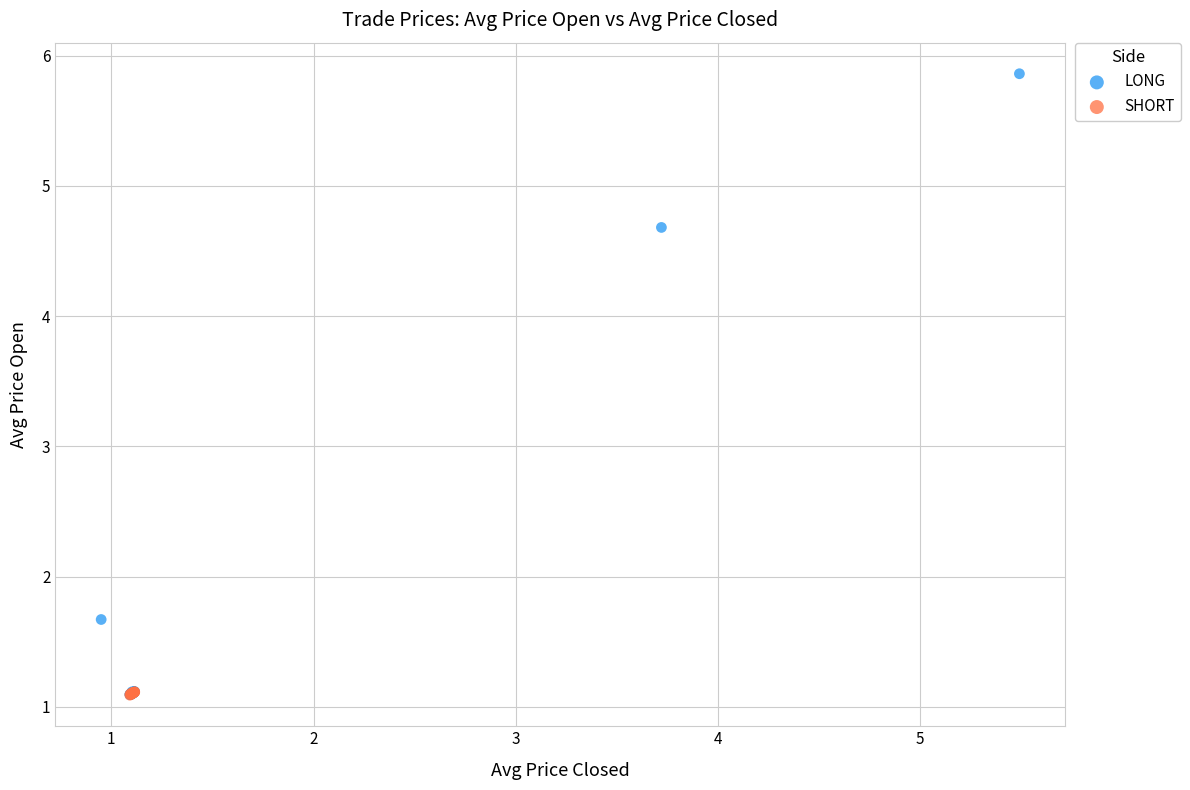

Which series has the widest spread of Y values?

LONG